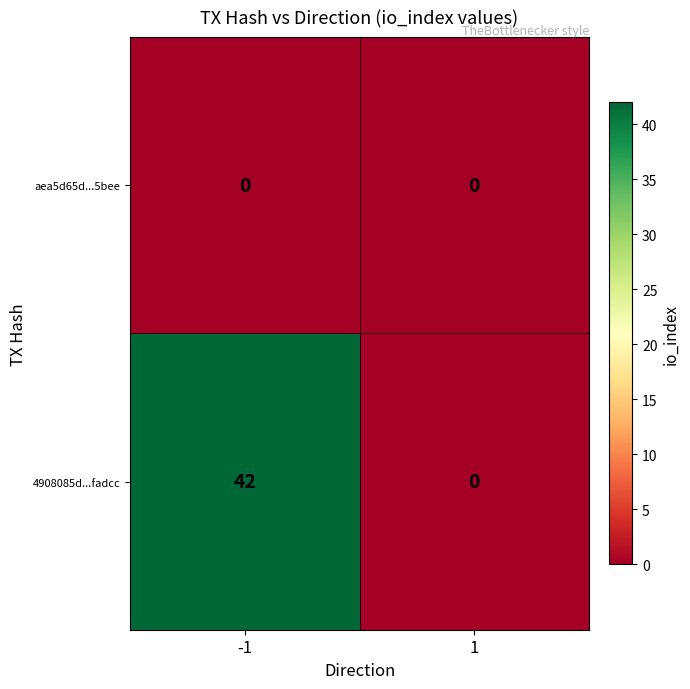

Rank the series by their average value, from lowest to highest.

aea5d65d...5bee, 4908085d...fadcc